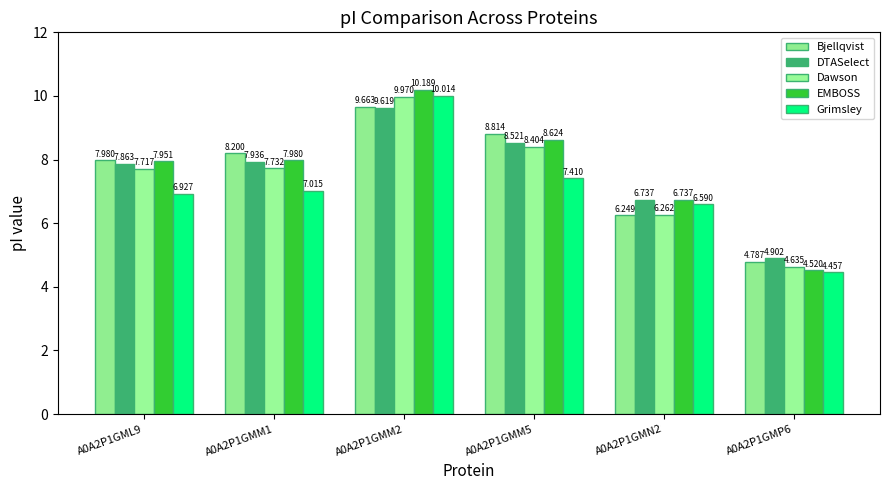

What are all the series names shown in the legend?

Bjellqvist, DTASelect, Dawson, EMBOSS, Grimsley